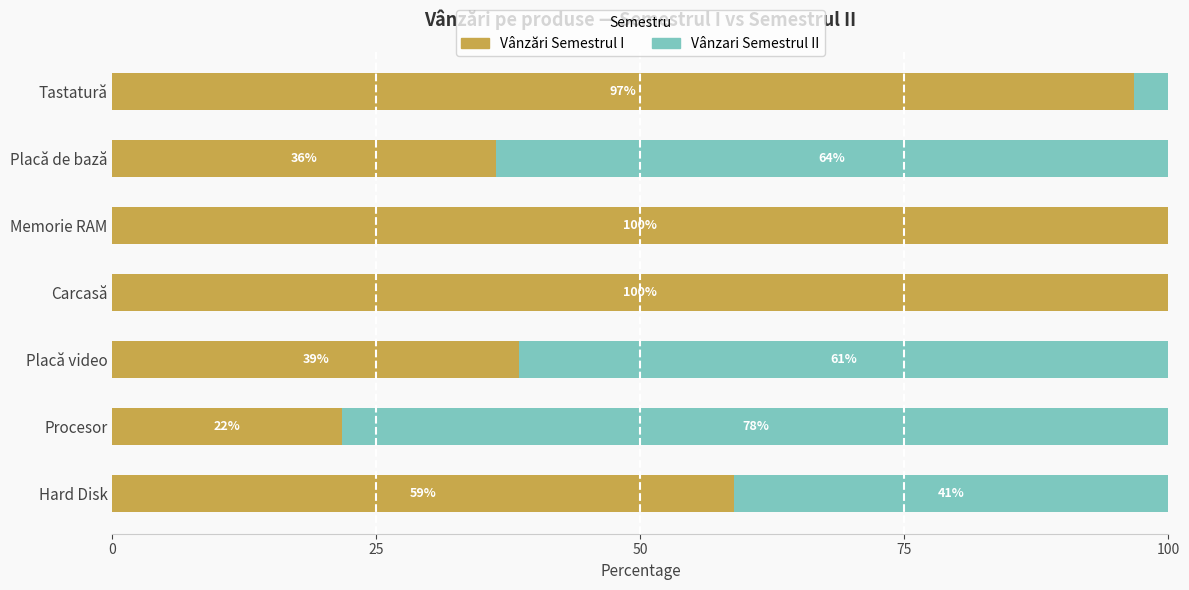

What is the total value across all series at Procesor?

100.0